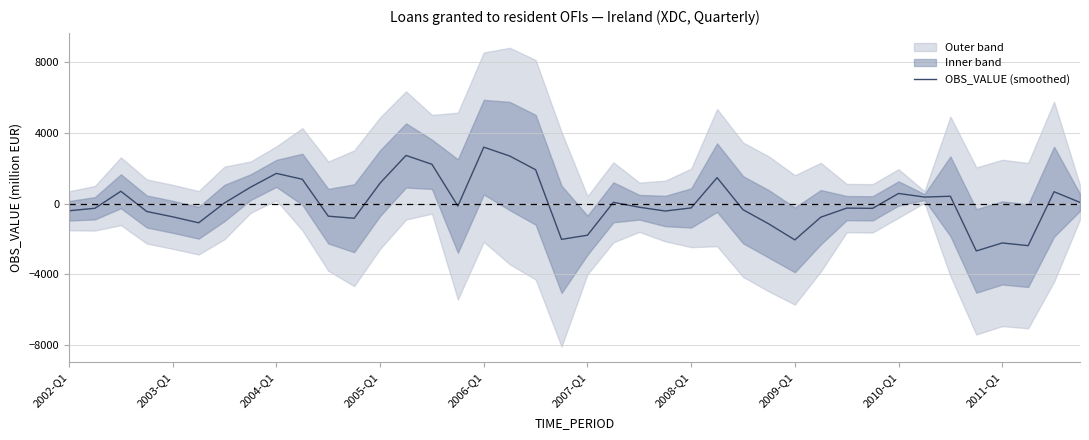

How many points are higher than both their immediate neighbors (excluding endpoints)?

11